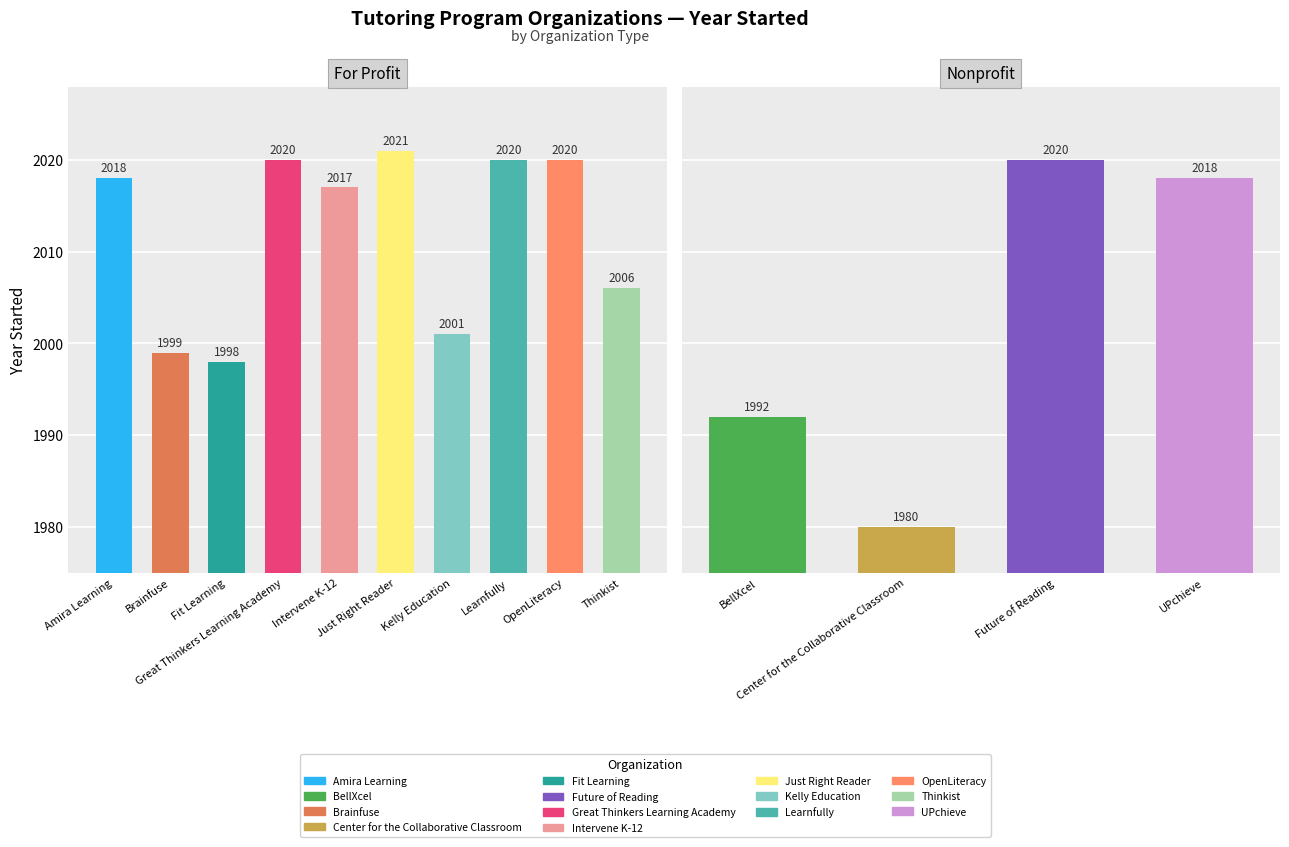

Are the bars grouped side by side (vs. stacked)?

No